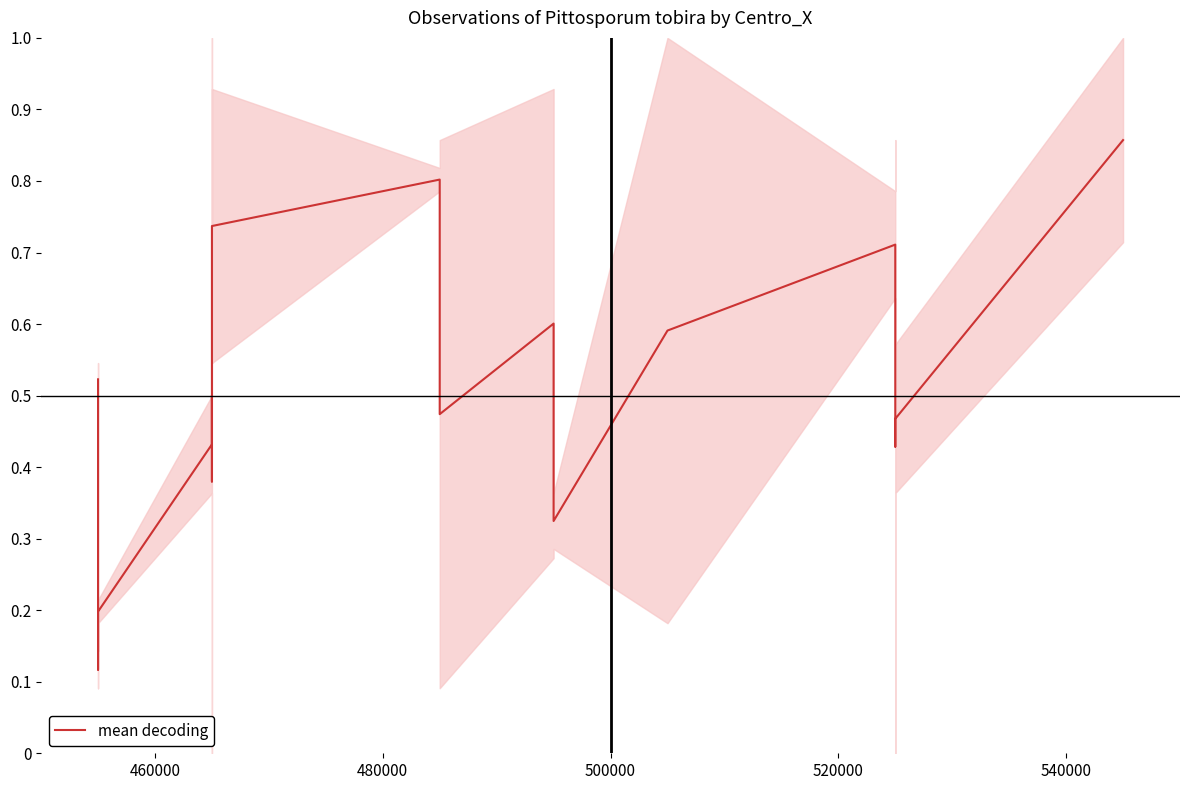

What is the minimum value shown in the chart?

0.1